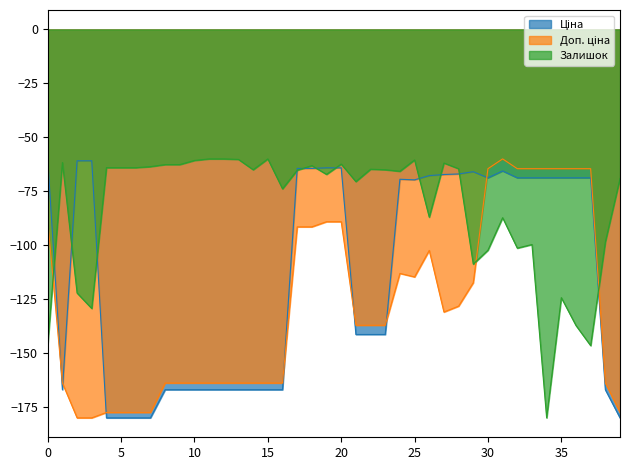

Which series ends up on top after the final intersection of Залишок and Ціна?

Залишок